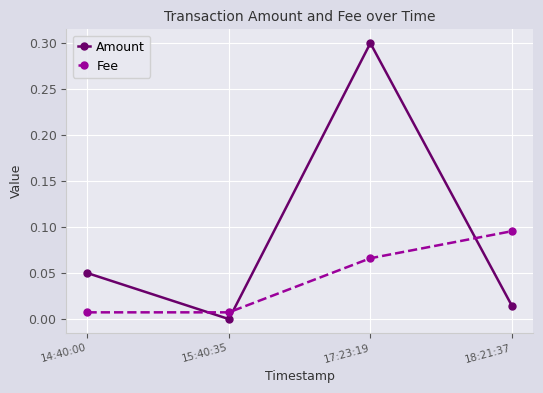

What is the value of the Amount point at the 3rd from the left?

0.3